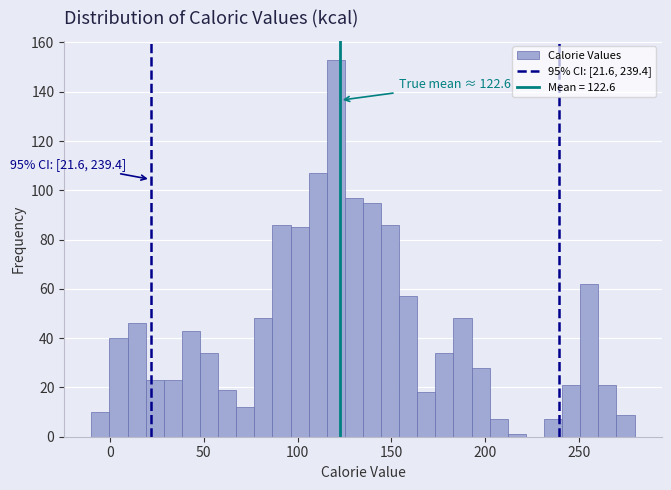

Around what value on the x-axis is the tallest bar? Give the approximate position of its centre, as read against the axis.

120